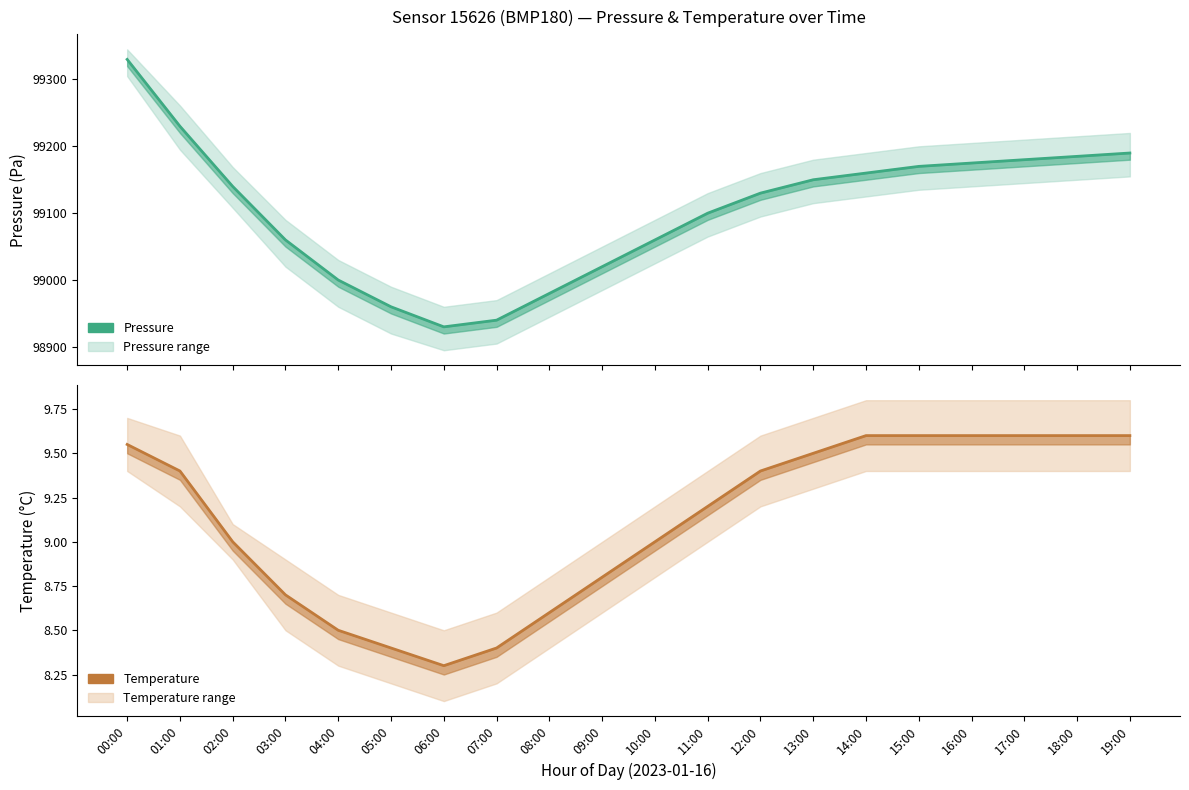

Rank the series by their maximum value, from lowest to highest.

temperature, pressure